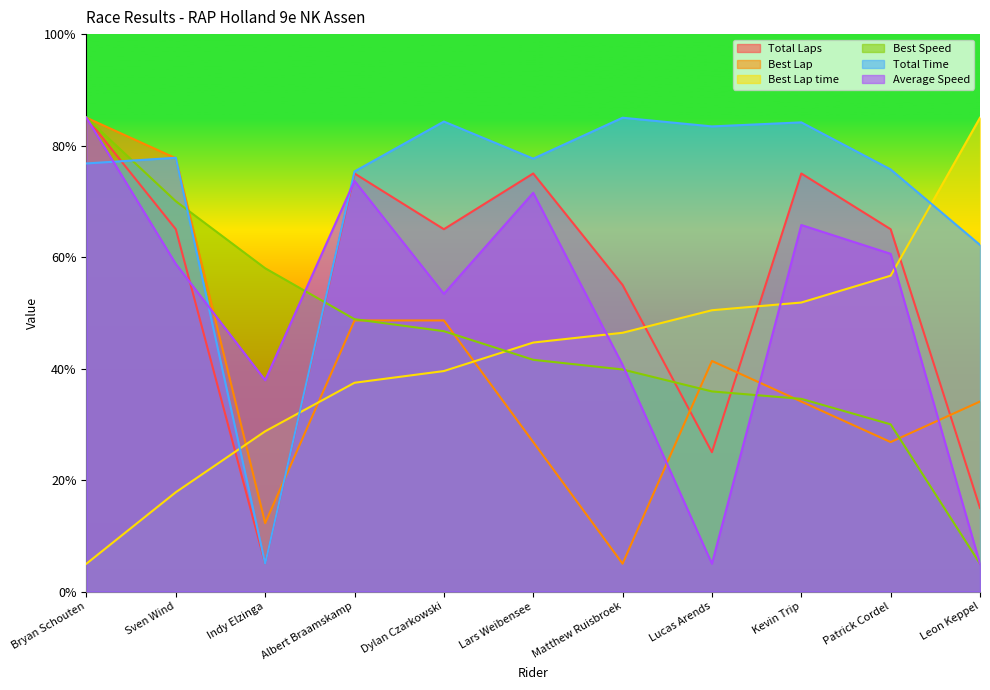

Where is Best Speed nearest to the value 45?

Dylan Czarkowski